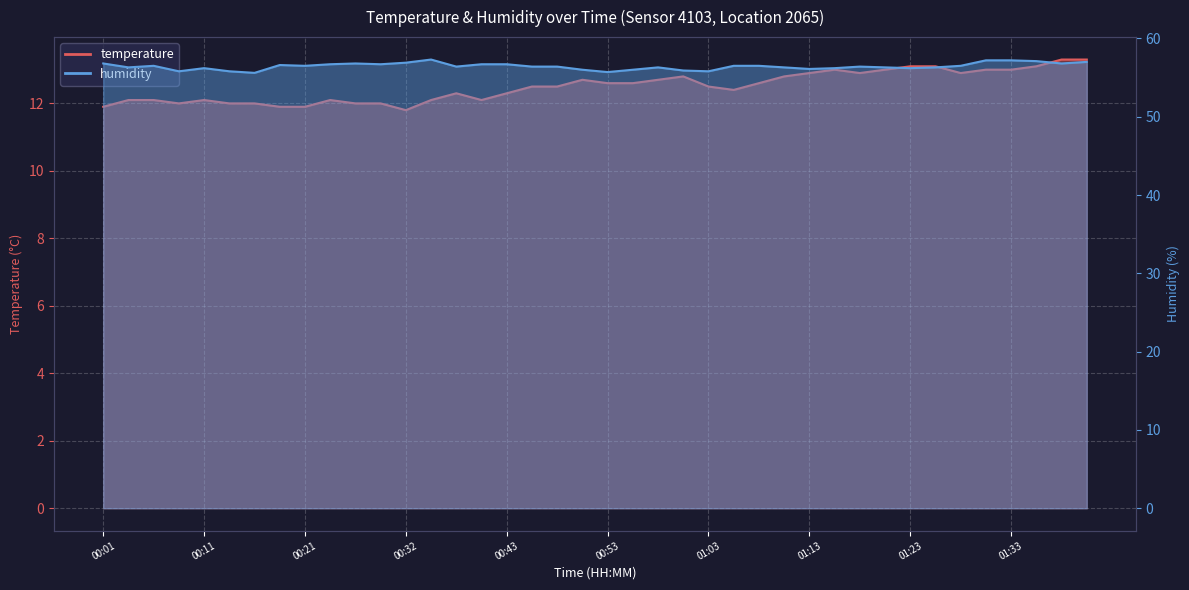

True or false: temperature and humidity intersect in this chart.

False